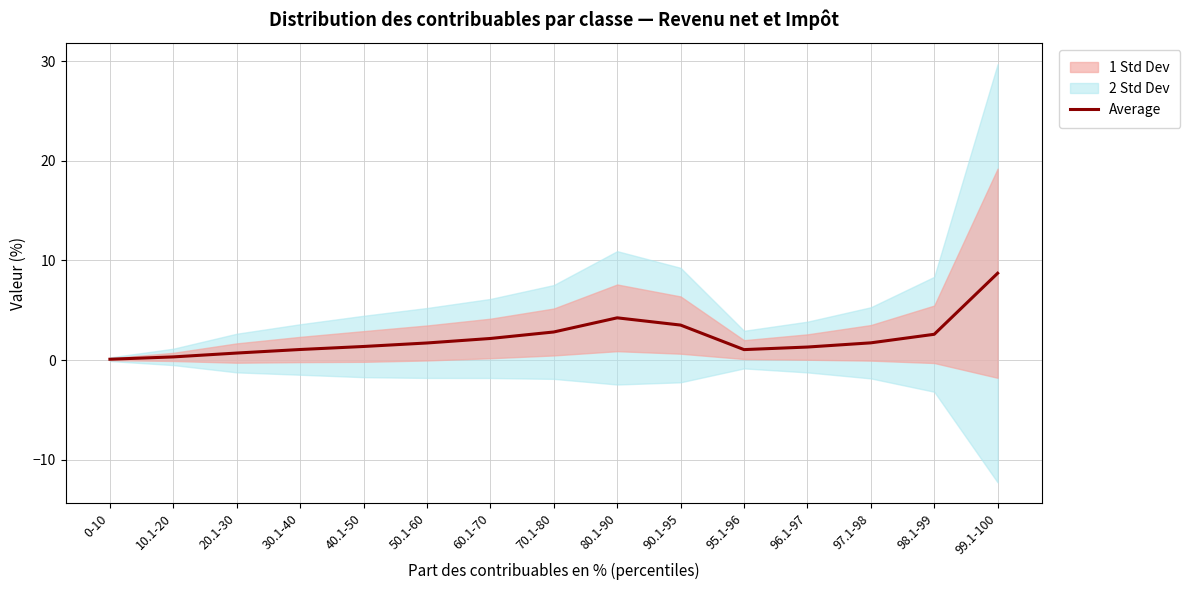

What is the change in value from 10.1-20 to 97.1-98?

+1.4